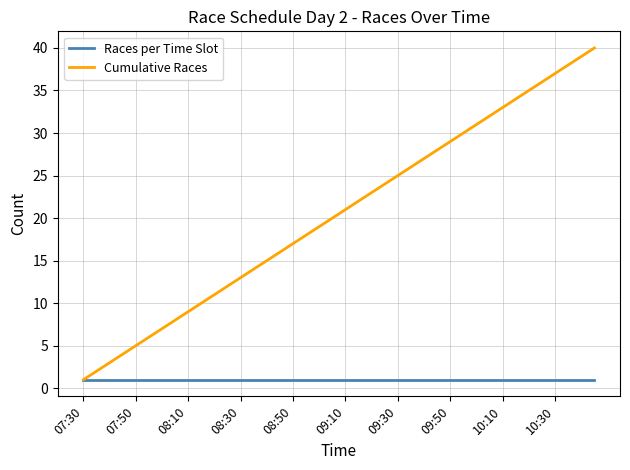

Which series has the largest total across all categories?

Cumulative Races